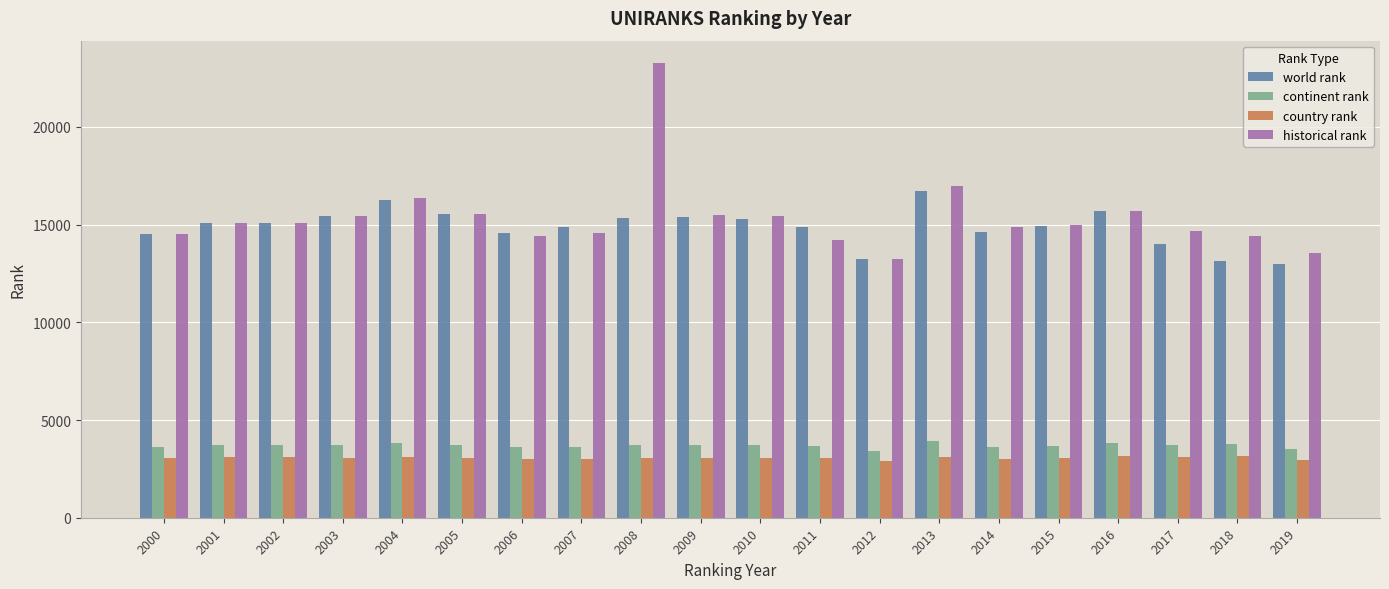

At which category is the sum across all series the highest?

2008